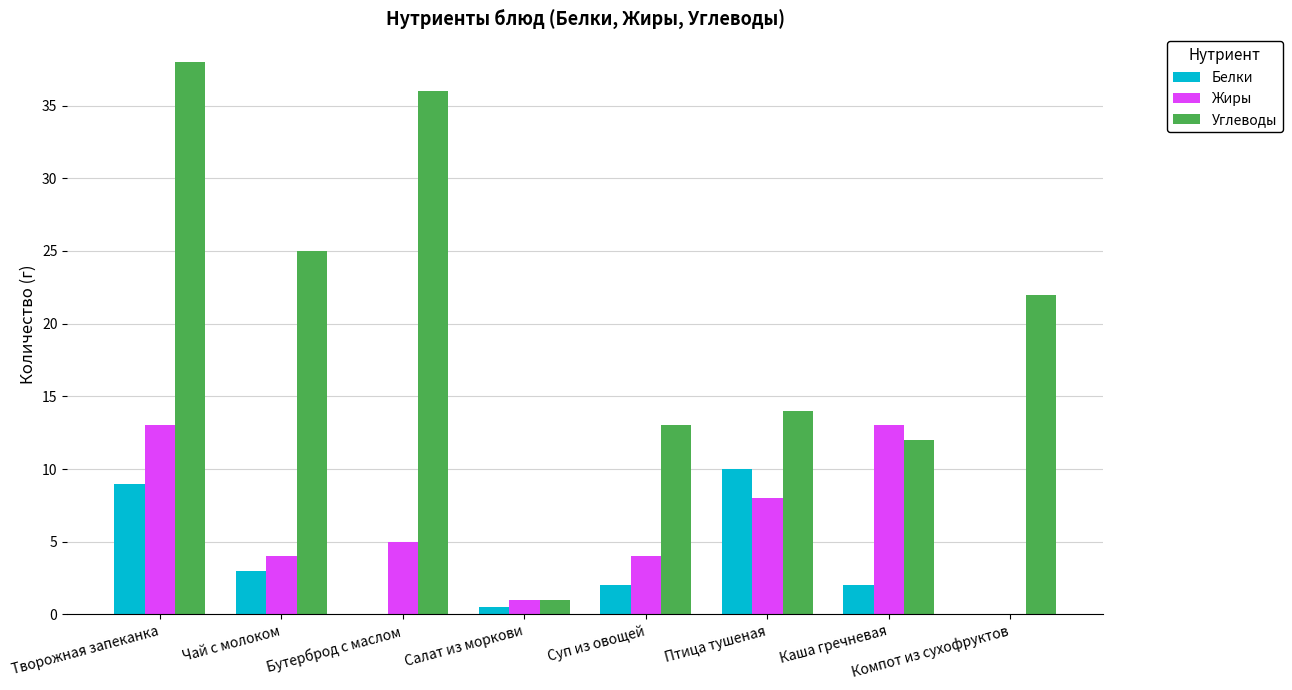

Which series changed the most between Салат из моркови and Каша гречневая?

Жиры